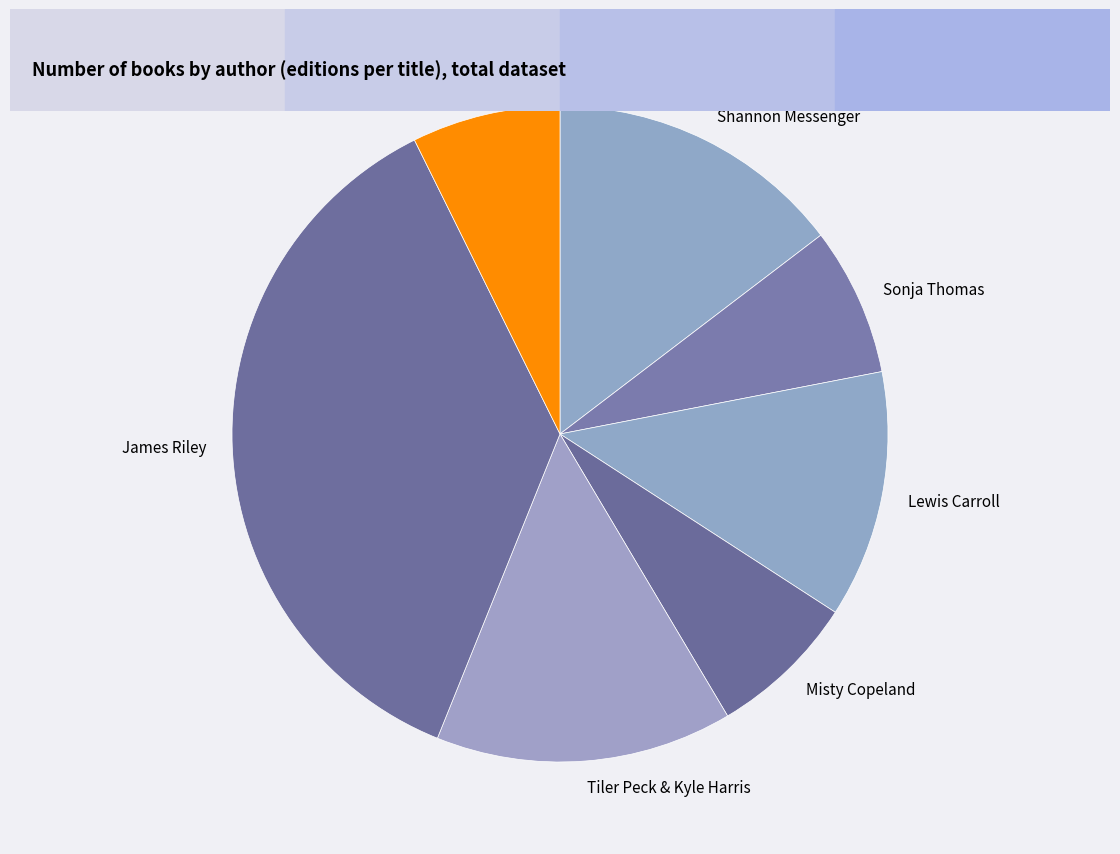

Is the sum of Lewis Carroll and Shannon Messenger greater than half?

No